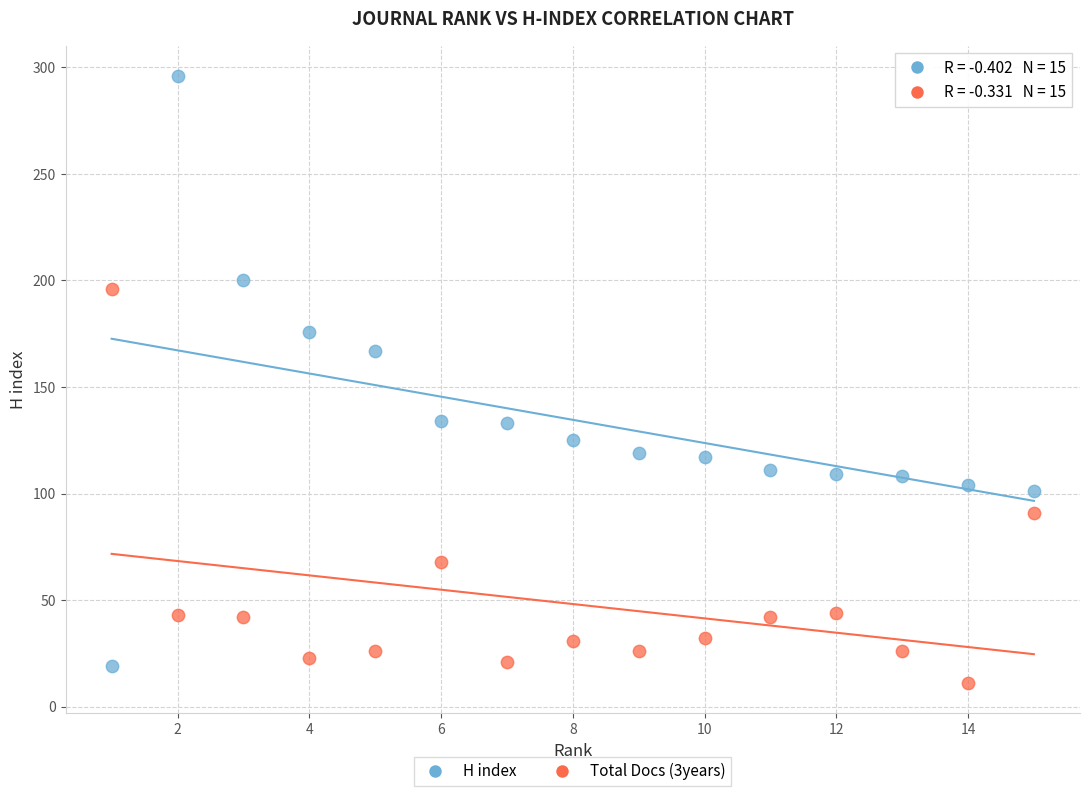

Across all series, what Y value is closest to 153?

167